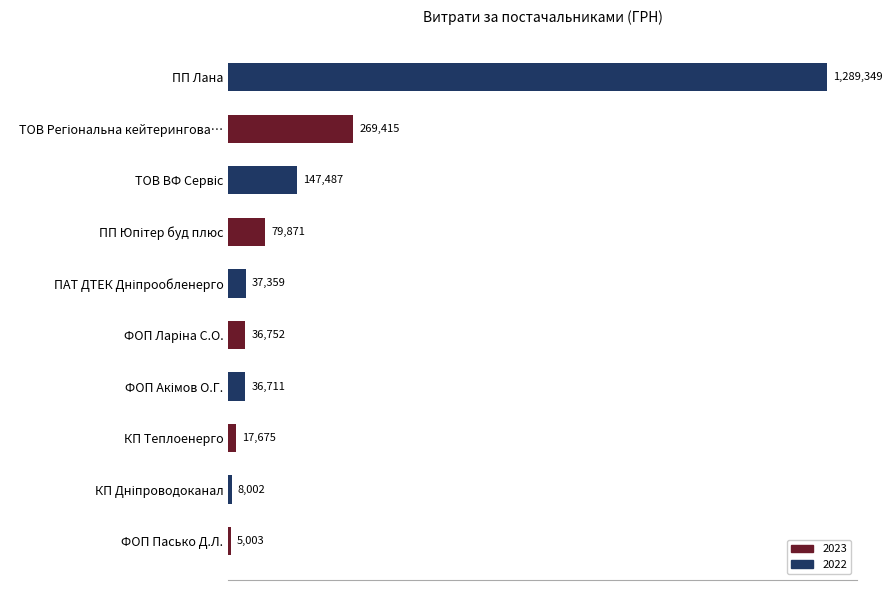

Does the chart contain stacked bars?

No